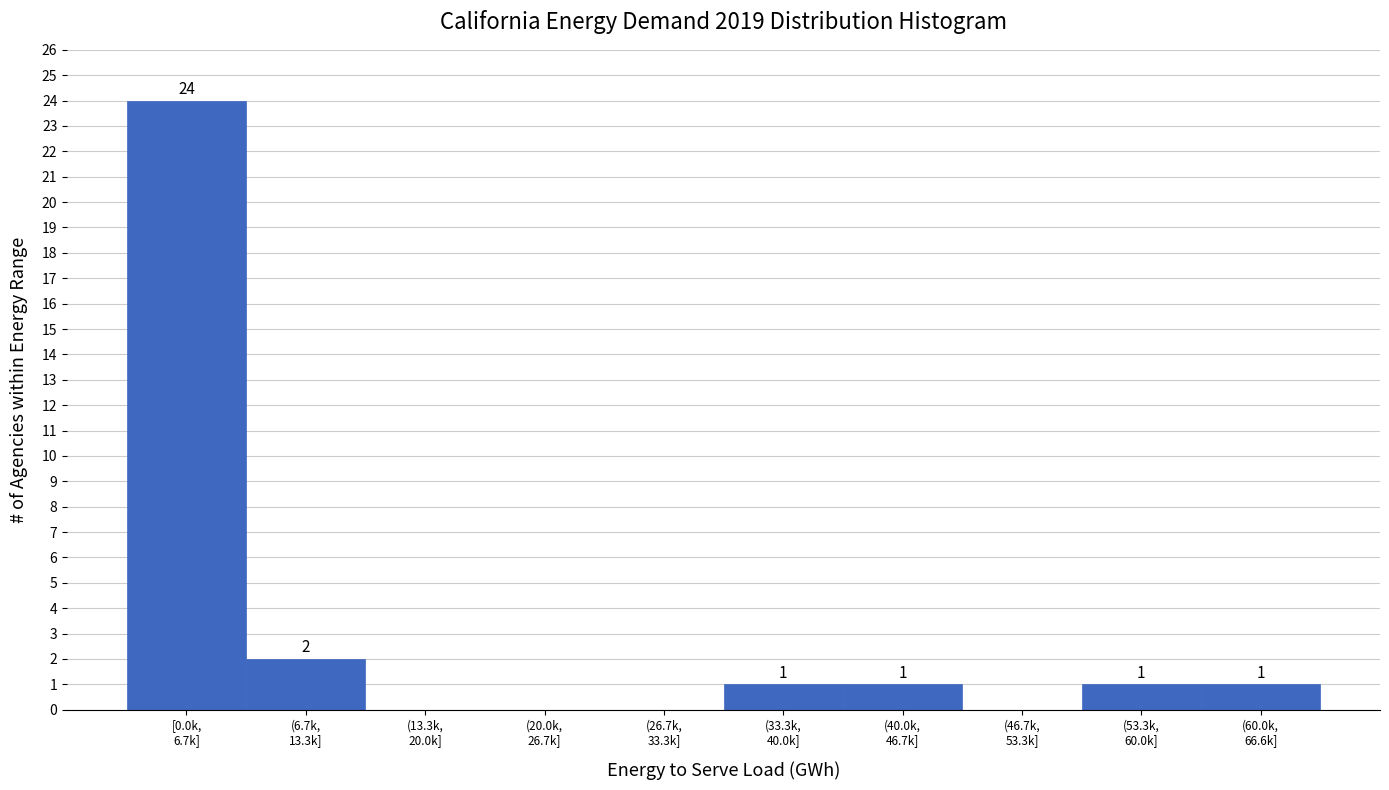

What is the sum of all values?

30